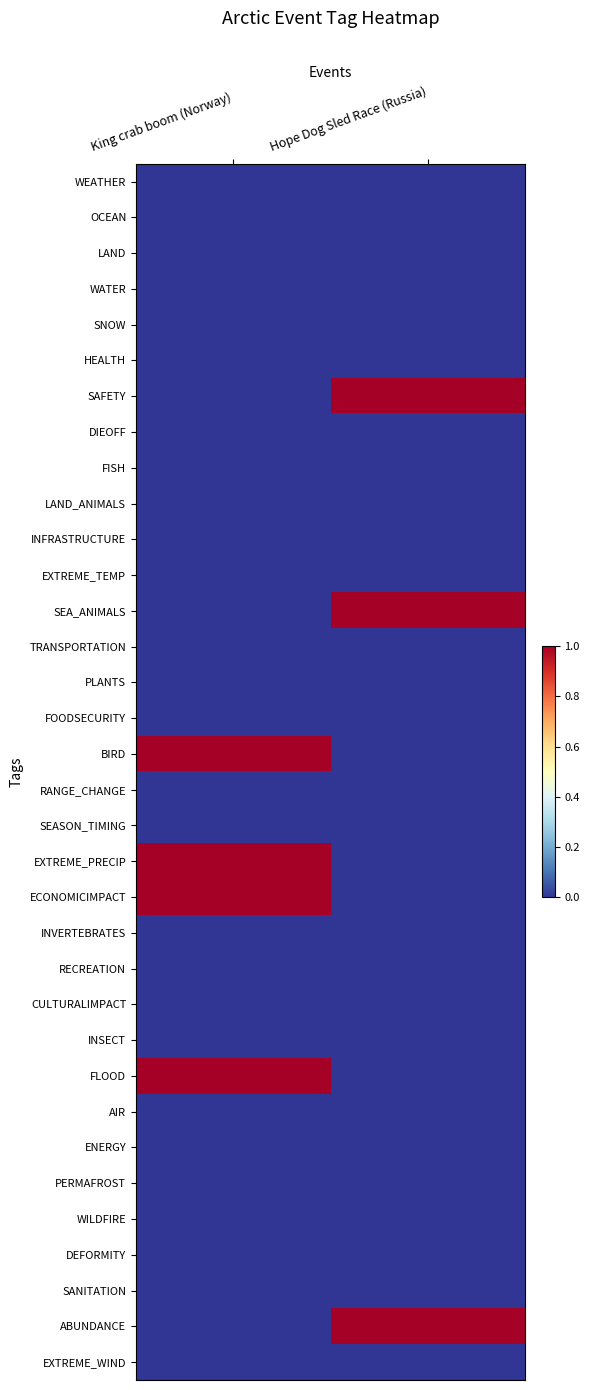

Reading left to right, extract all data points from this chart.

WEATHER: King crab boom (Norway)=0	Hope Dog Sled Race (Russia)=0
OCEAN: King crab boom (Norway)=0	Hope Dog Sled Race (Russia)=0
LAND: King crab boom (Norway)=0	Hope Dog Sled Race (Russia)=0
WATER: King crab boom (Norway)=0	Hope Dog Sled Race (Russia)=0
SNOW: King crab boom (Norway)=0	Hope Dog Sled Race (Russia)=0
HEALTH: King crab boom (Norway)=0	Hope Dog Sled Race (Russia)=0
SAFETY: King crab boom (Norway)=0	Hope Dog Sled Race (Russia)=1
DIEOFF: King crab boom (Norway)=0	Hope Dog Sled Race (Russia)=0
FISH: King crab boom (Norway)=0	Hope Dog Sled Race (Russia)=0
LAND_ANIMALS: King crab boom (Norway)=0	Hope Dog Sled Race (Russia)=0
INFRASTRUCTURE: King crab boom (Norway)=0	Hope Dog Sled Race (Russia)=0
EXTREME_TEMP: King crab boom (Norway)=0	Hope Dog Sled Race (Russia)=0
SEA_ANIMALS: King crab boom (Norway)=0	Hope Dog Sled Race (Russia)=1
TRANSPORTATION: King crab boom (Norway)=0	Hope Dog Sled Race (Russia)=0
PLANTS: King crab boom (Norway)=0	Hope Dog Sled Race (Russia)=0
FOODSECURITY: King crab boom (Norway)=0	Hope Dog Sled Race (Russia)=0
BIRD: King crab boom (Norway)=1	Hope Dog Sled Race (Russia)=0
RANGE_CHANGE: King crab boom (Norway)=0	Hope Dog Sled Race (Russia)=0
SEASON_TIMING: King crab boom (Norway)=0	Hope Dog Sled Race (Russia)=0
EXTREME_PRECIP: King crab boom (Norway)=1	Hope Dog Sled Race (Russia)=0
ECONOMICIMPACT: King crab boom (Norway)=1	Hope Dog Sled Race (Russia)=0
INVERTEBRATES: King crab boom (Norway)=0	Hope Dog Sled Race (Russia)=0
RECREATION: King crab boom (Norway)=0	Hope Dog Sled Race (Russia)=0
CULTURALIMPACT: King crab boom (Norway)=0	Hope Dog Sled Race (Russia)=0
INSECT: King crab boom (Norway)=0	Hope Dog Sled Race (Russia)=0
FLOOD: King crab boom (Norway)=1	Hope Dog Sled Race (Russia)=0
AIR: King crab boom (Norway)=0	Hope Dog Sled Race (Russia)=0
ENERGY: King crab boom (Norway)=0	Hope Dog Sled Race (Russia)=0
PERMAFROST: King crab boom (Norway)=0	Hope Dog Sled Race (Russia)=0
WILDFIRE: King crab boom (Norway)=0	Hope Dog Sled Race (Russia)=0
DEFORMITY: King crab boom (Norway)=0	Hope Dog Sled Race (Russia)=0
SANITATION: King crab boom (Norway)=0	Hope Dog Sled Race (Russia)=0
ABUNDANCE: King crab boom (Norway)=0	Hope Dog Sled Race (Russia)=1
EXTREME_WIND: King crab boom (Norway)=0	Hope Dog Sled Race (Russia)=0